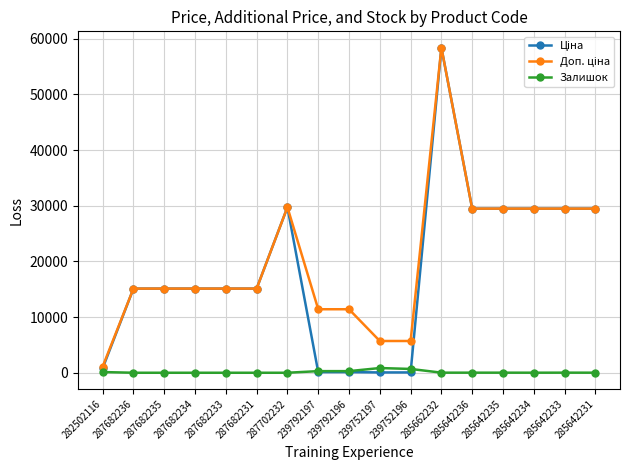

What is the total value across all series at 239792196?

11814.1